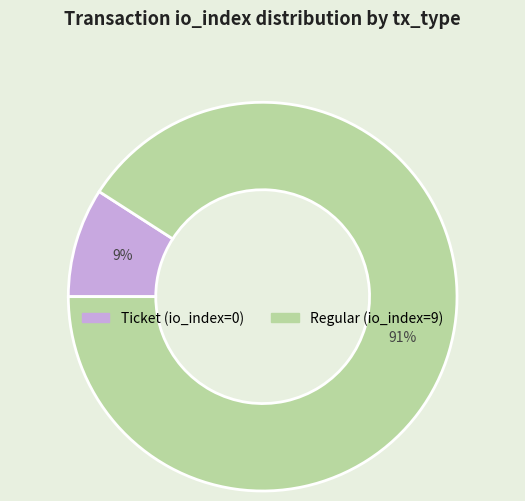

Which has a higher value, Regular or Ticket?

Regular